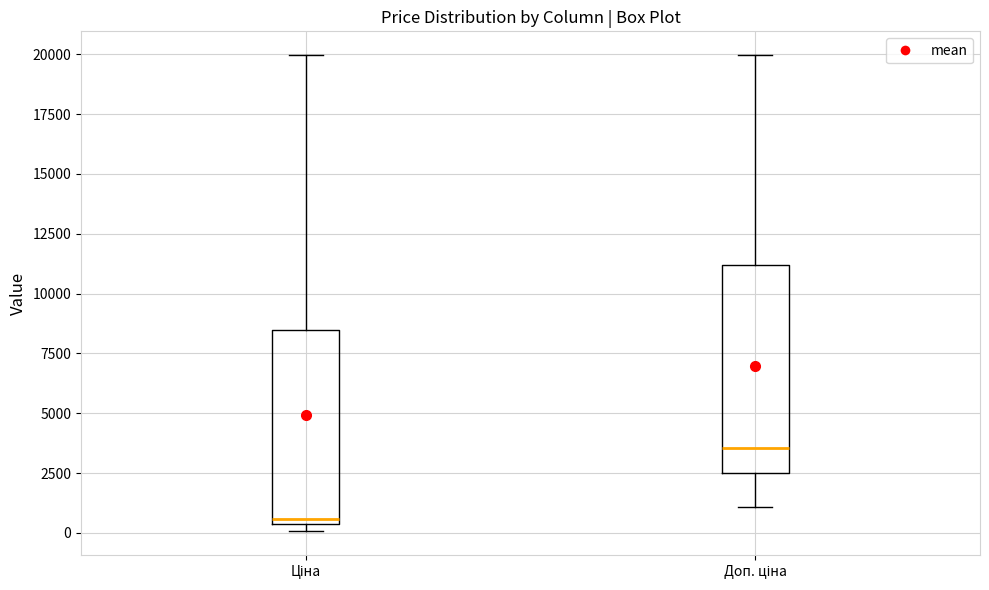

Comparing the boxes themselves (not the whiskers), which one is the tallest?

Доп. ціна